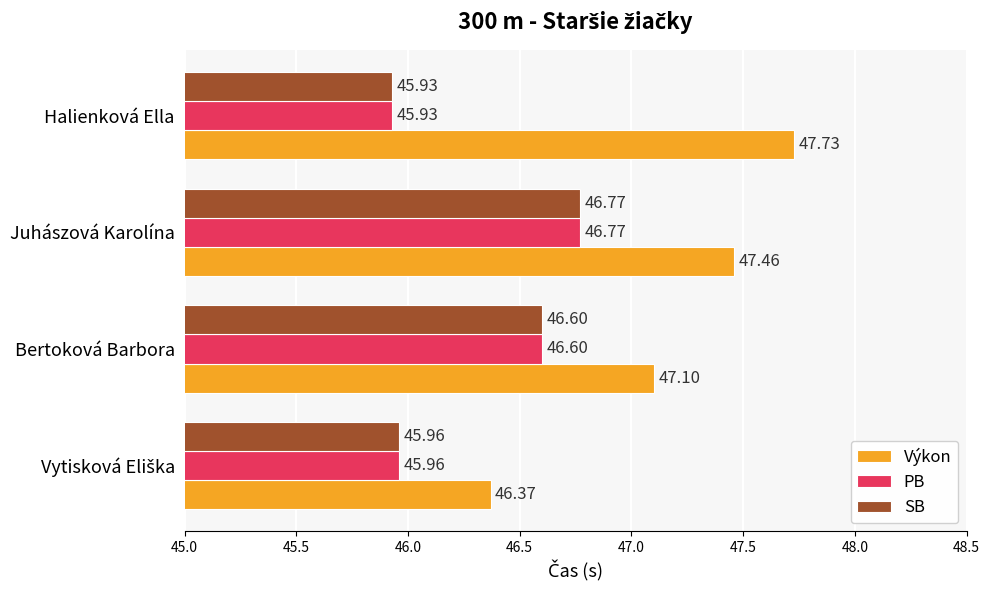

Which label corresponds to the largest value in the chart?

Halienková Ella